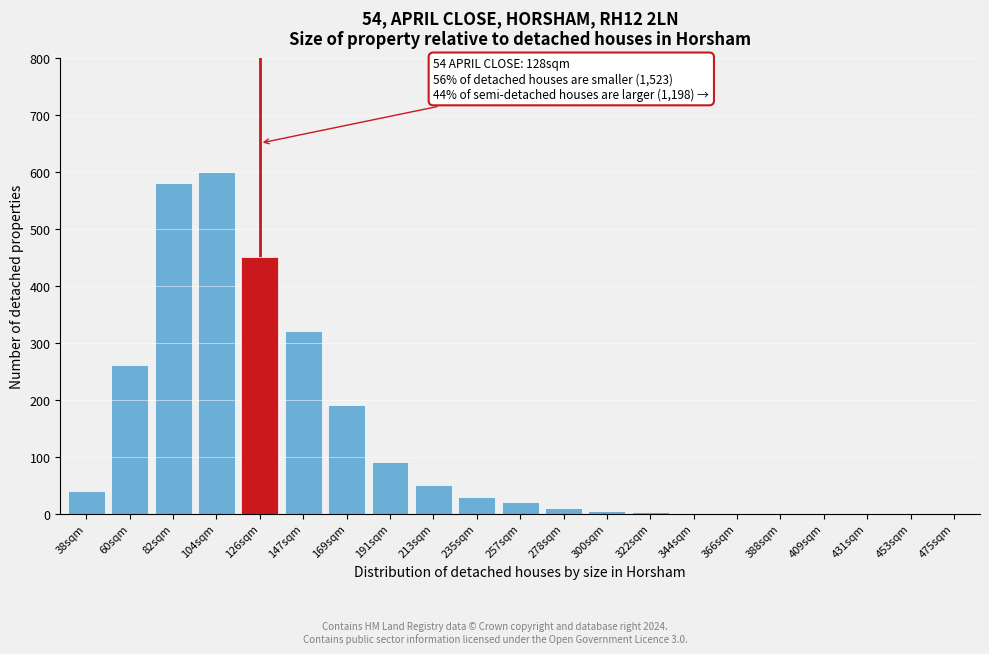

What is the sum of all values?

2652